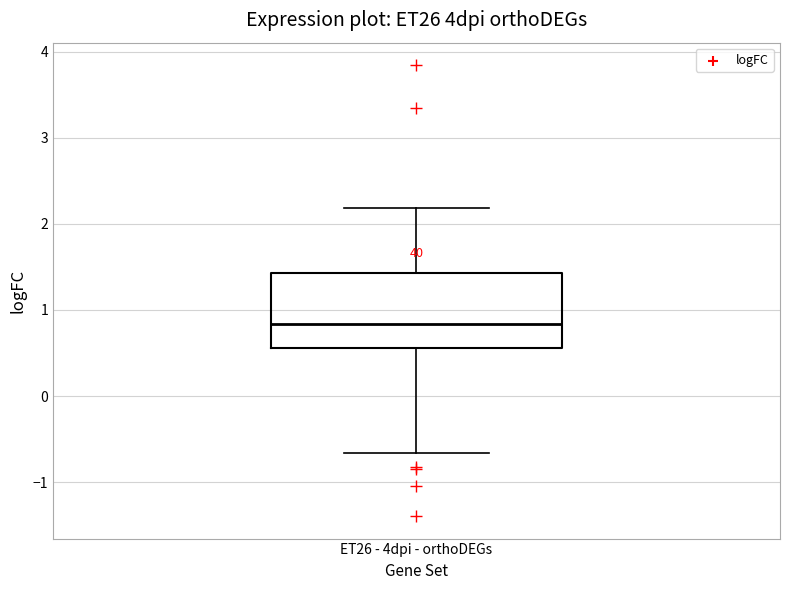

Read this box plot against the y-axis: the position of the median line, the range covered by the box, and the ends of both whiskers. The values are not printed on the chart, so give them approximately, as read against the axis.

median 0.8, box 0.6 to 1.4, whiskers -0.7 to 2.2